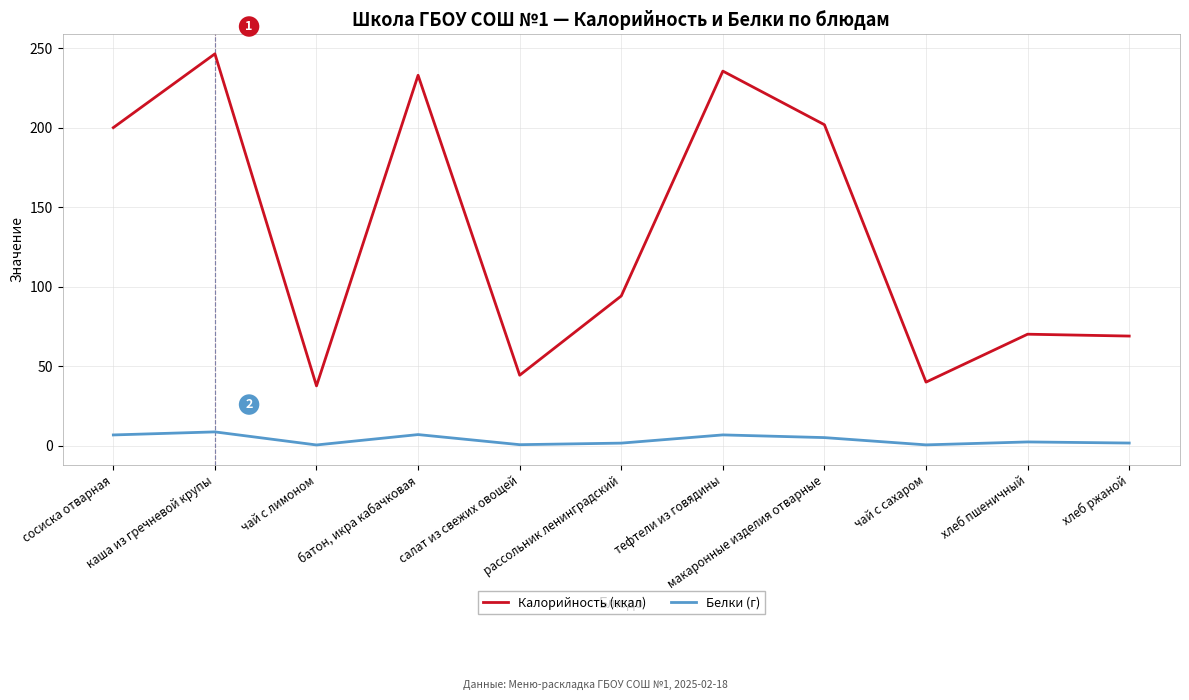

What is the approximate value of Калорийность (ккал) at рассольник ленинградский?

94.2